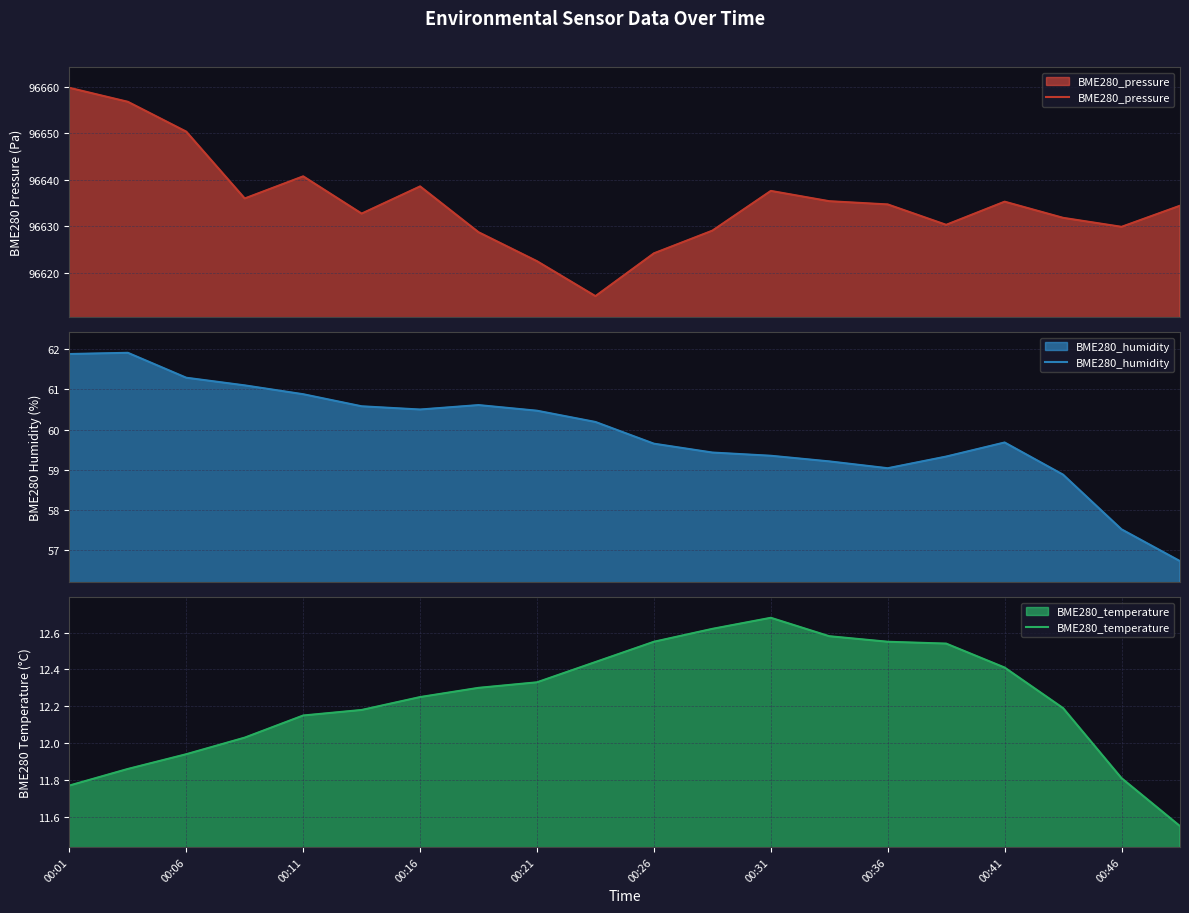

At which category does the chart reach its peak across all series?

00:01